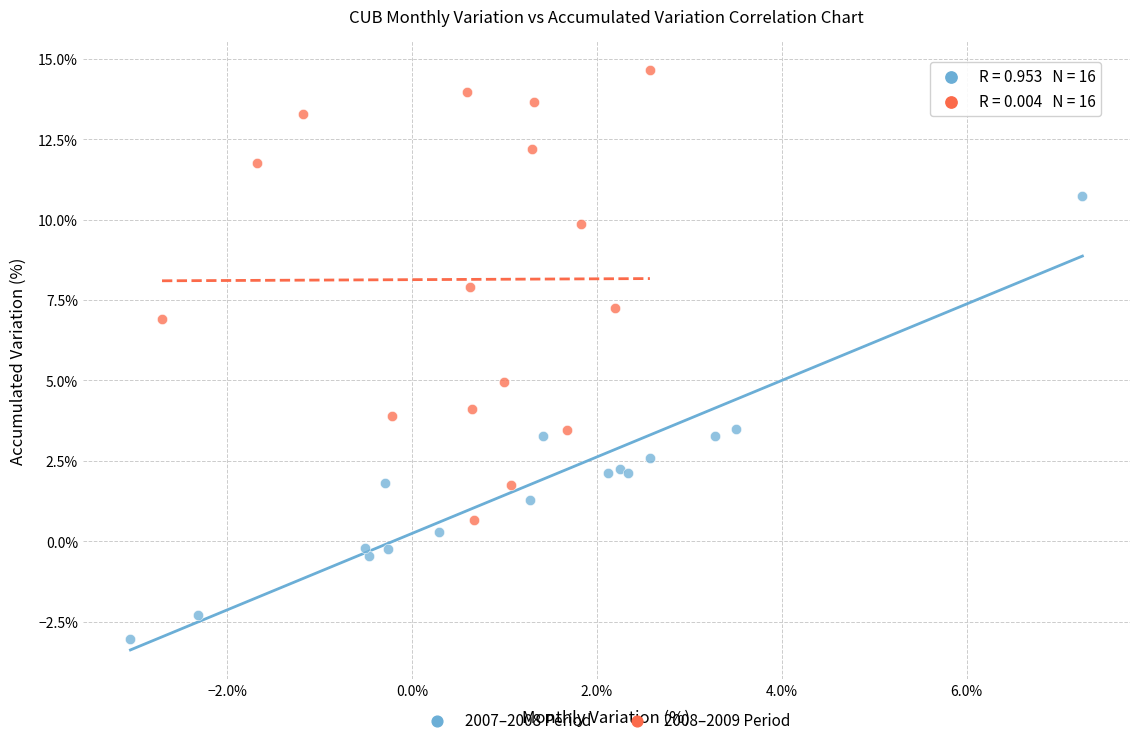

Which series contains the lowest Y value?

2007–2008 Period